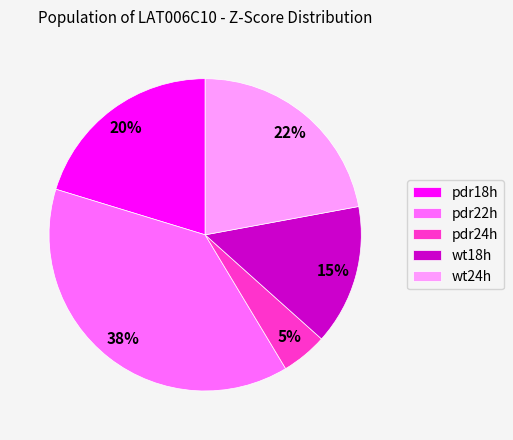

Do pdr22h and wt18h together represent more than half of the pie?

Yes